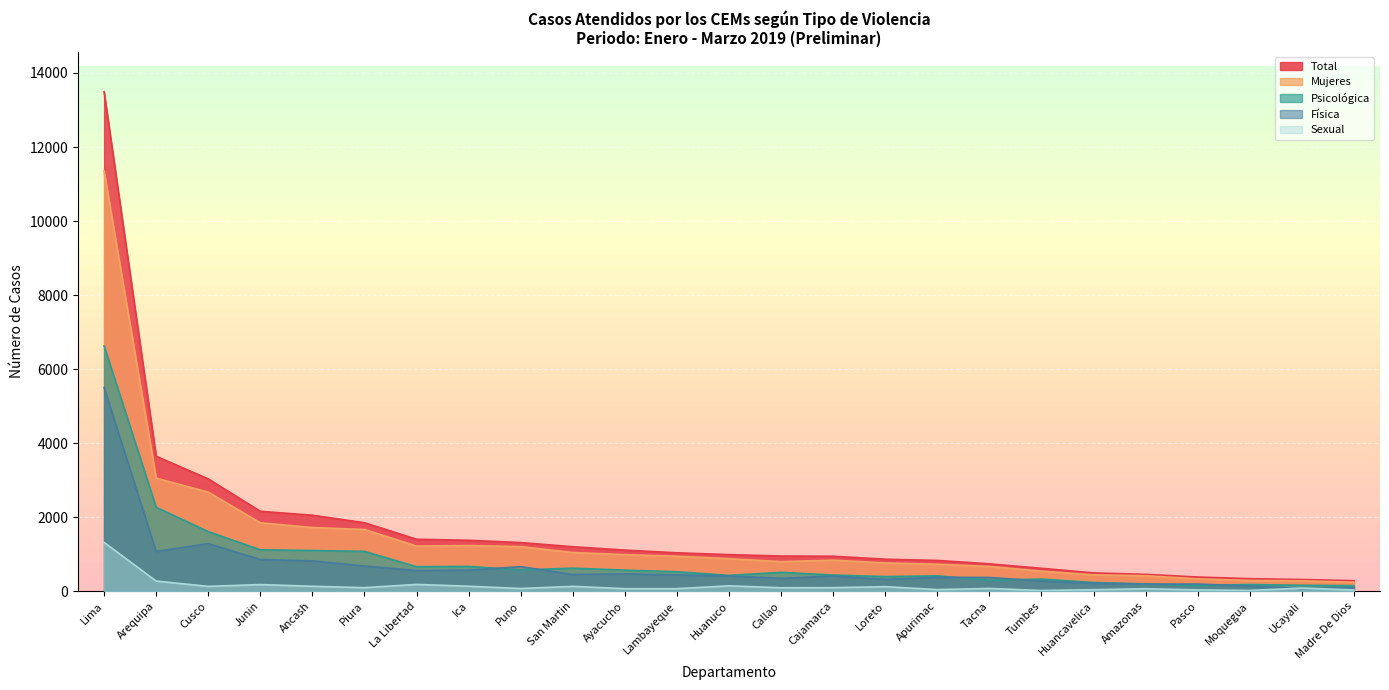

True or false: Física and Total intersect in this chart.

False